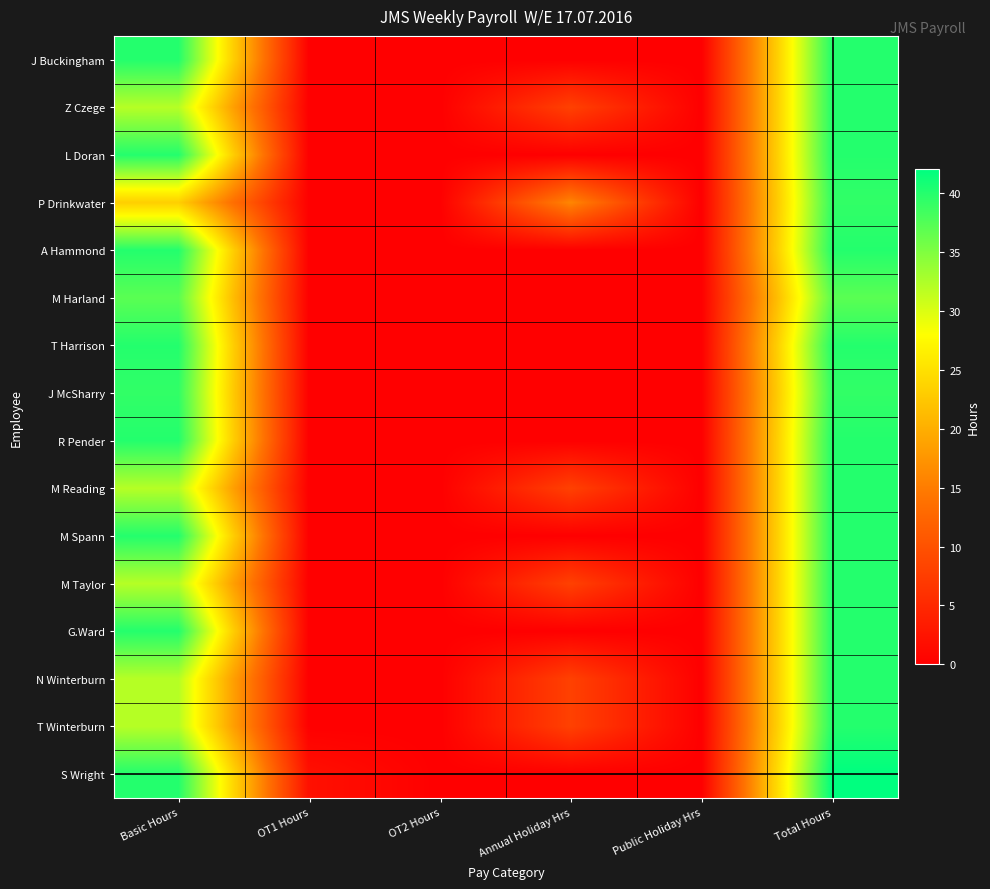

Reading left to right, what are all the values shown in this chart?

J Buckingham: 40.0	0.0	0.0	0.0	0.0	40.0
Z Czege: 32.0	0.0	0.0	8.0	0.0	40.0
L Doran: 40.0	0.0	0.0	0.0	0.0	40.0
P Drinkwater: 23.2	0.0	0.0	16.0	0.0	39.2
A Hammond: 40.0	0.0	0.0	0.0	0.0	40.0
M Harland: 40.0	0.0	0.0	0.0	0.0	40.0
T Harrison: 37.0	0.0	0.0	0.0	0.0	37.0
J McSharry: 40.0	0.0	0.0	0.0	0.0	40.0
R Pender: 39.2	0.0	0.0	0.0	0.0	39.2
M Reading: 32.0	0.0	0.0	8.0	0.0	40.0
M Spann: 40.0	0.0	0.0	0.0	0.0	40.0
M Taylor: 32.0	0.0	0.0	8.0	0.0	40.0
G.Ward: 40.0	0.0	0.0	0.0	0.0	40.0
N Winterburn: 32.0	0.0	0.0	8.0	0.0	40.0
T Winterburn: 32.0	0.0	0.0	8.0	0.0	40.0
S Wright: 40.0	2.0	0.0	0.0	0.0	42.0